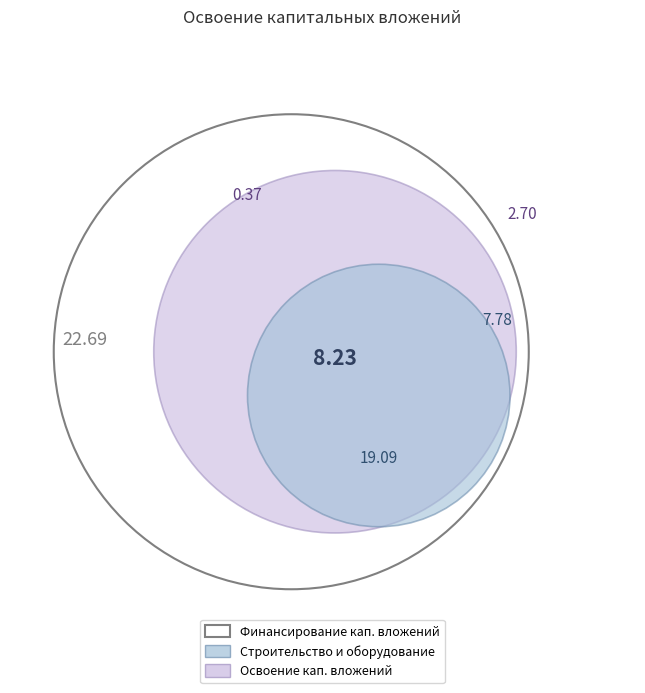

Combined, what portion of the pie is оборудование and строительные работы?

83.9%